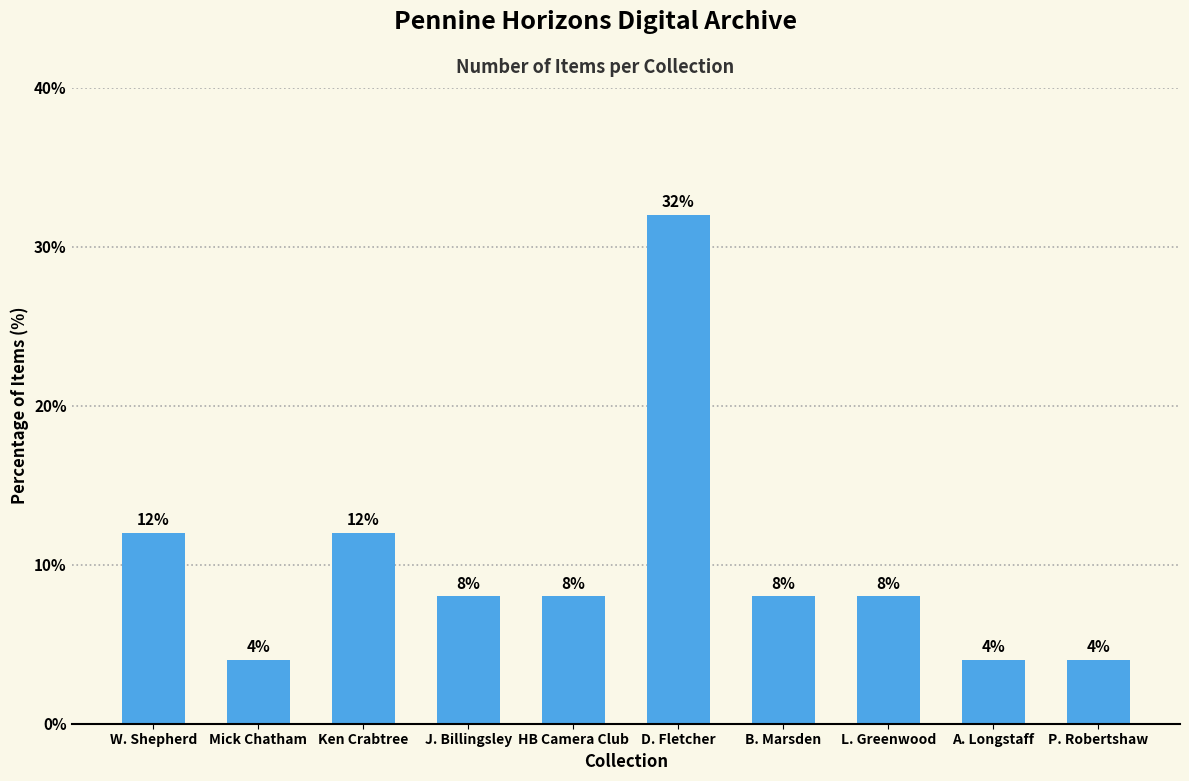

What is the ratio of the value at Mick Chatham to the value at HB Camera Club?

0.5